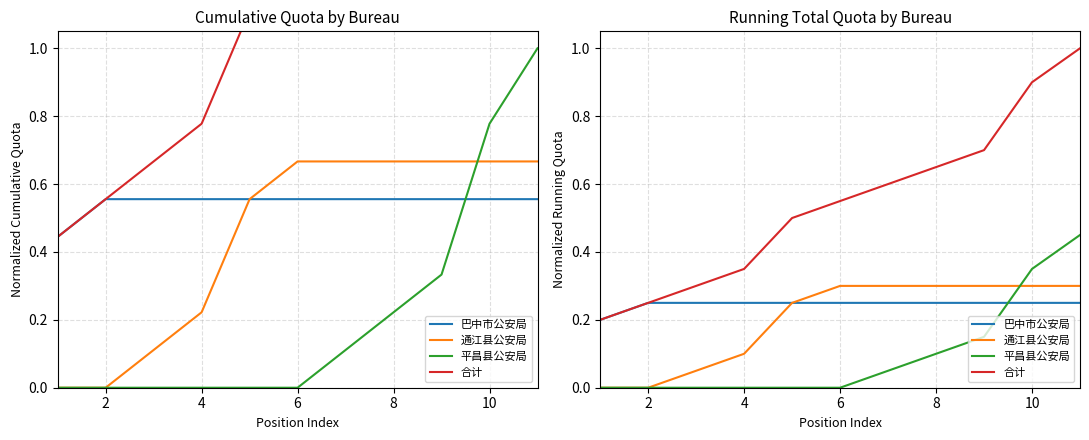

What are all the series names shown in the legend?

巴中市公安局, 通江县公安局, 平昌县公安局, 合计